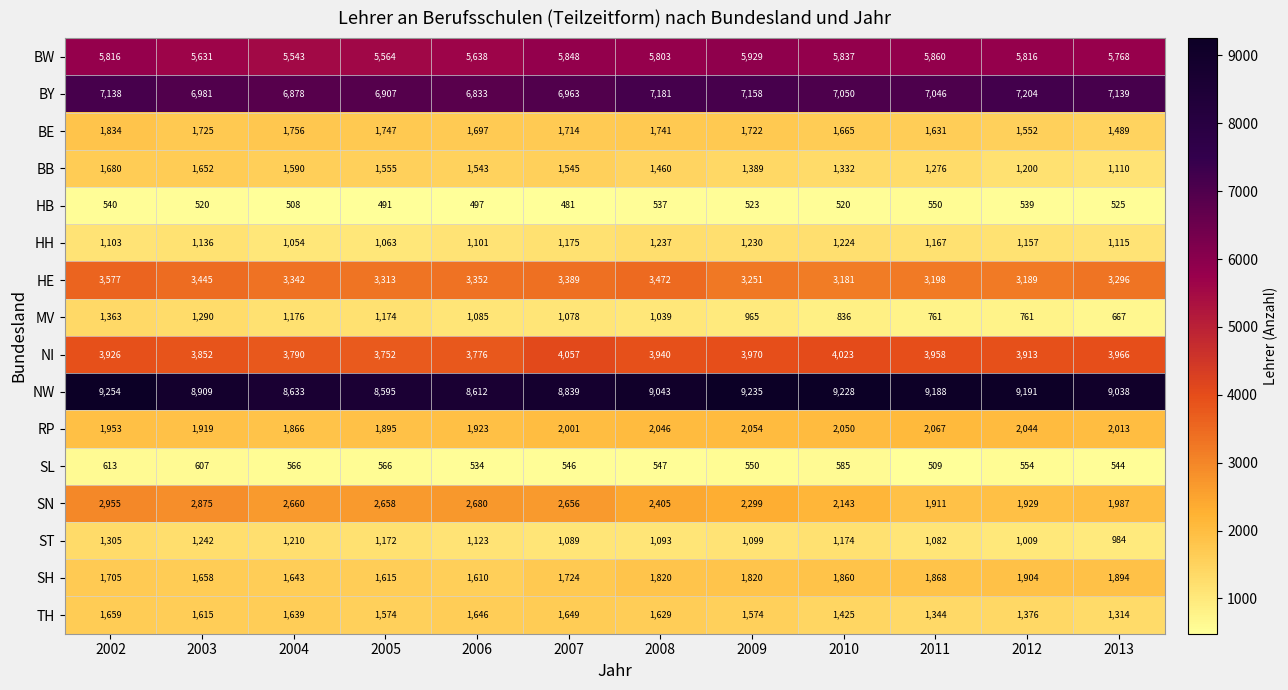

List the series in order of their peak value, highest first.

NW, BY, BW, NI, HE, SN, RP, SH, BE, BB, TH, MV, ST, HH, SL, HB